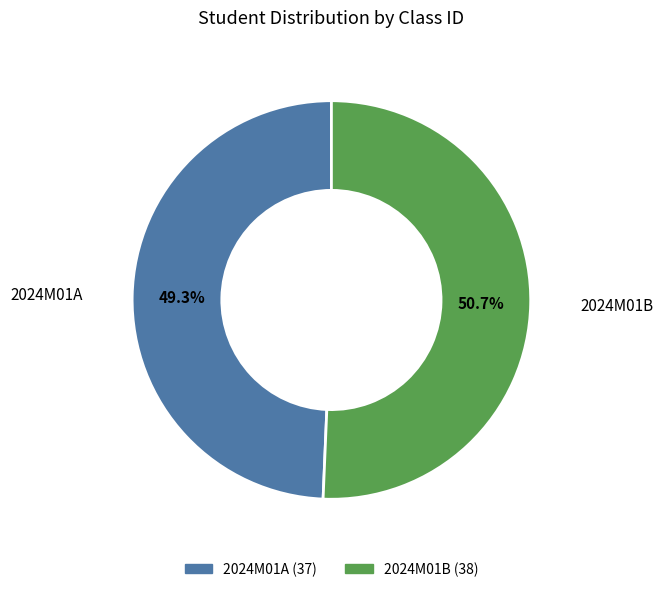

Count the number of slices in the pie.

2